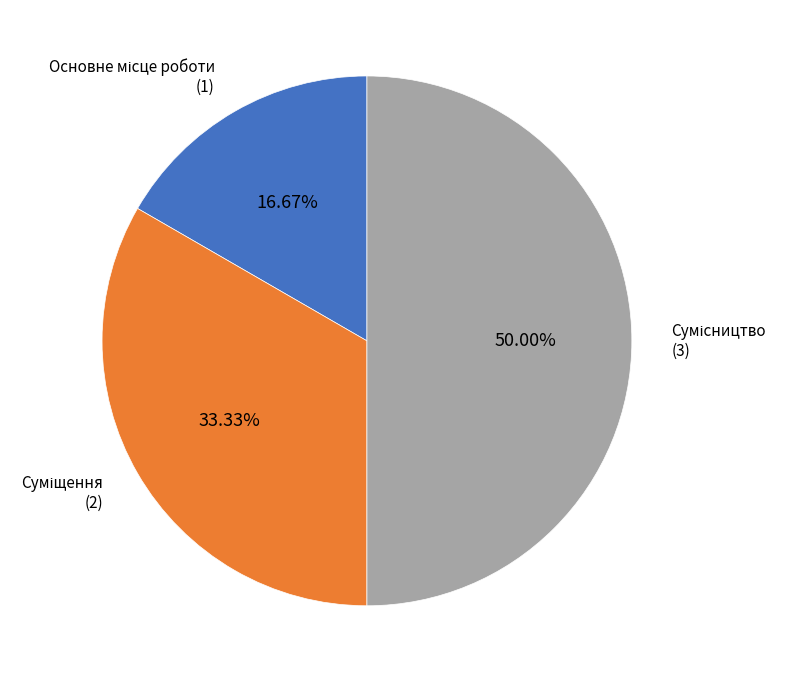

The Основне місце роботи slice represents 17% of the pie. True or false?

True